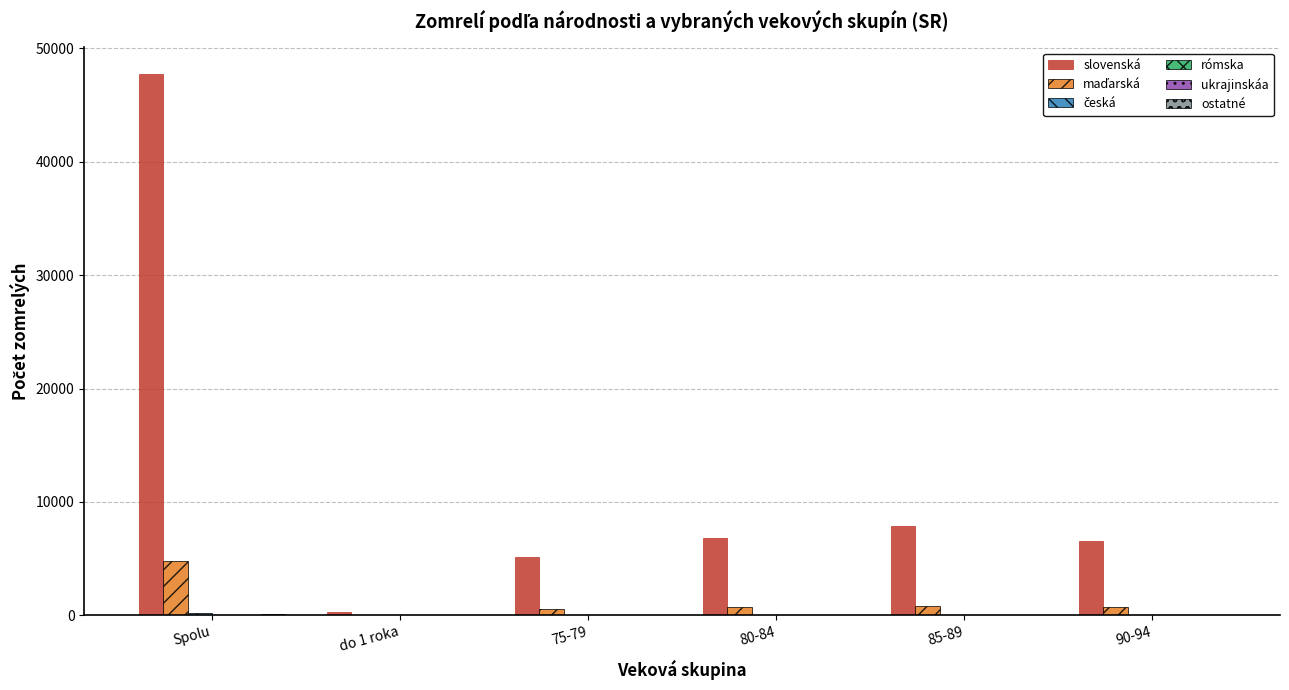

Which series has the largest total across all categories?

slovenská